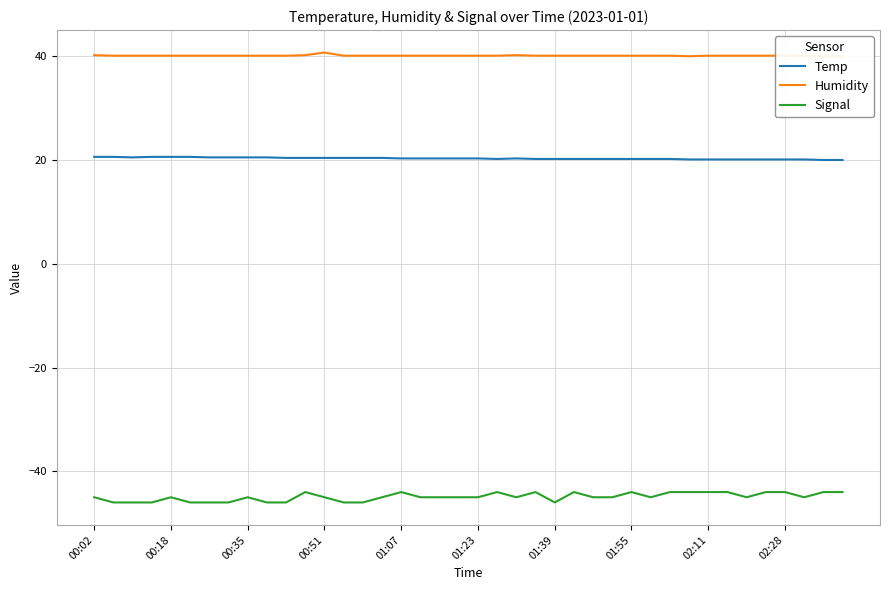

How many lines are shown in the chart?

3